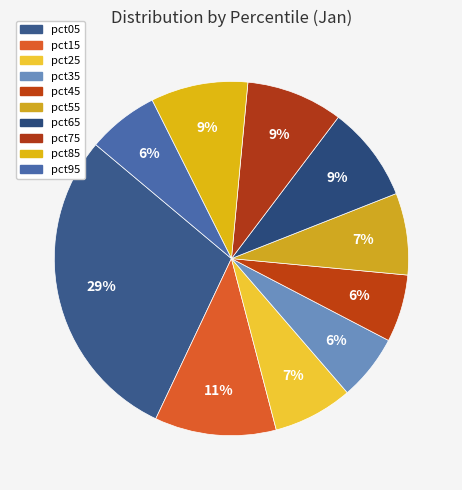

To the nearest percent, what is the difference between the pct25 and pct95 slice percentages?

1%